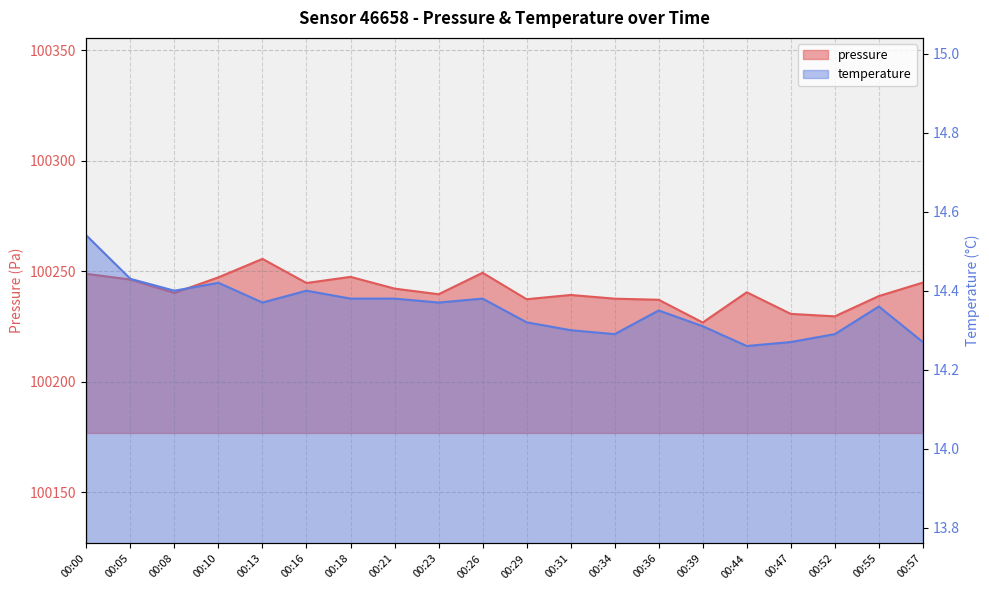

In temperature, how many points are higher than both neighbors (excluding endpoints)?

5